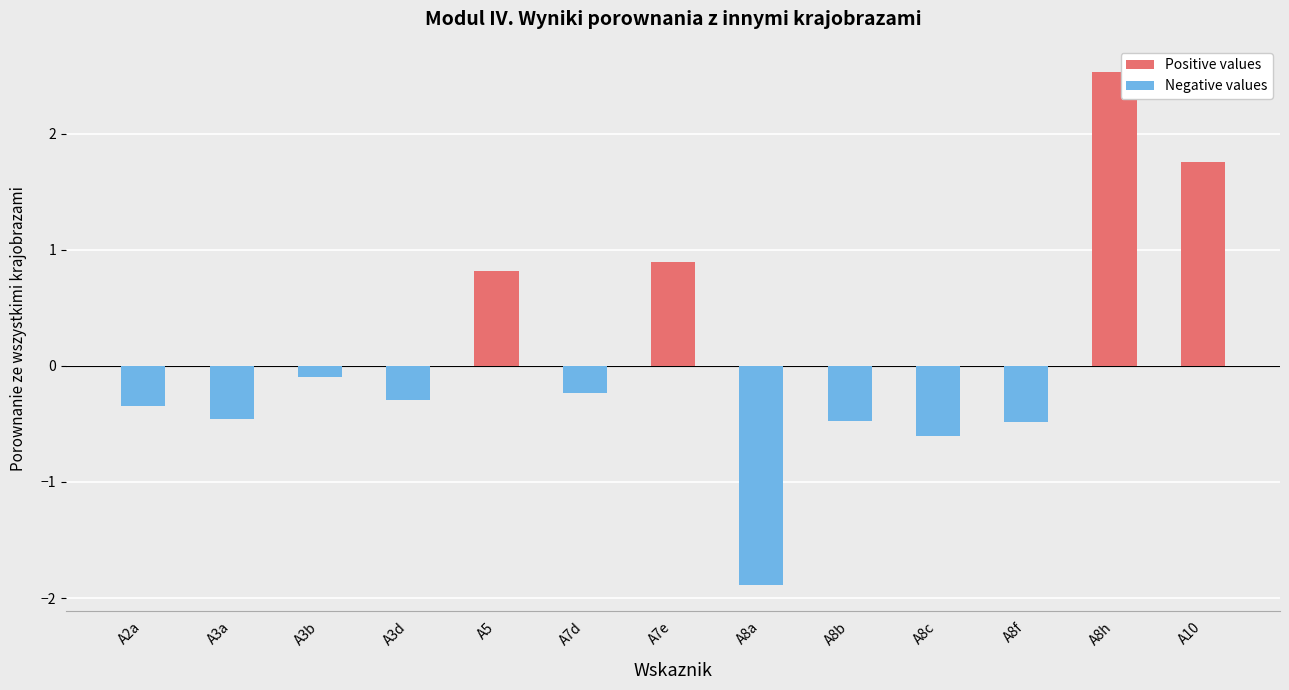

The value of Positive values at A8f is 1.0. True or false?

False